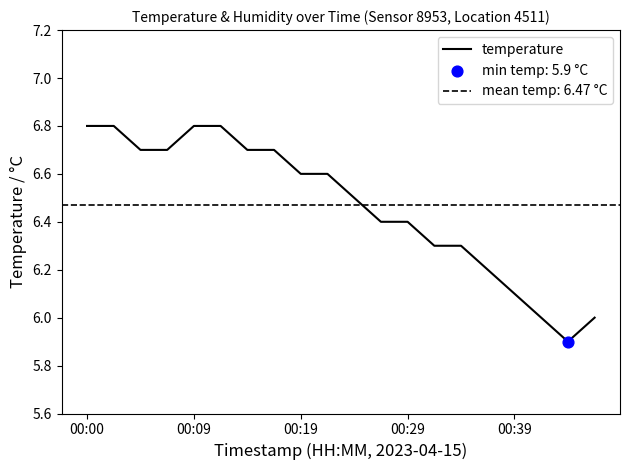

Approximately how many times larger is the value at 18 compared to 6?

0.9